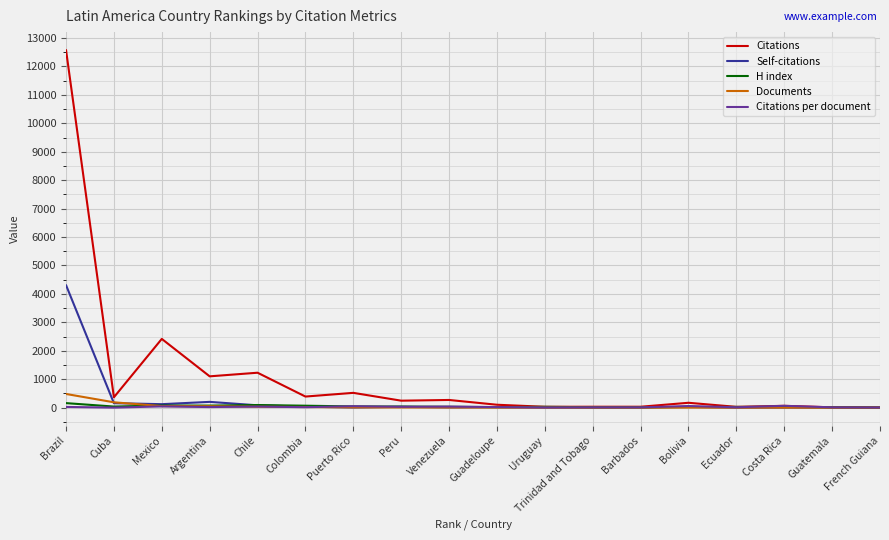

Where do H index and Documents first cross each other?

Cuba and Mexico